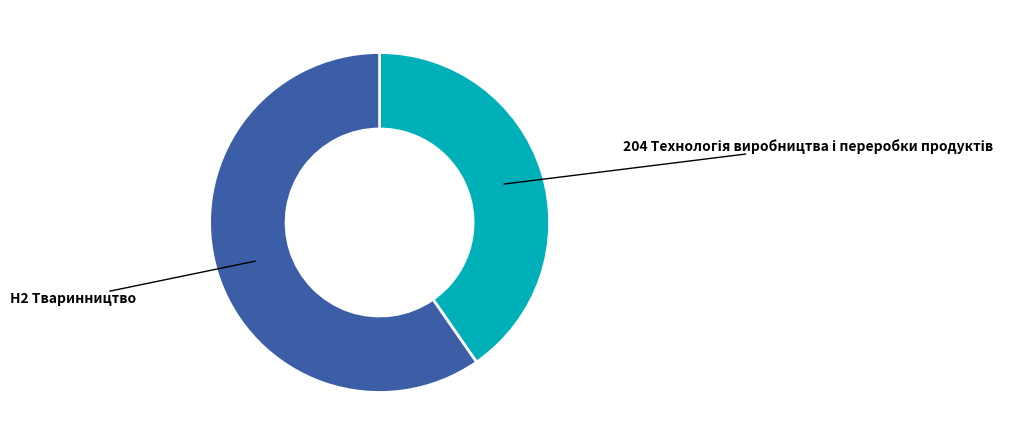

How many segments does this pie chart have?

2